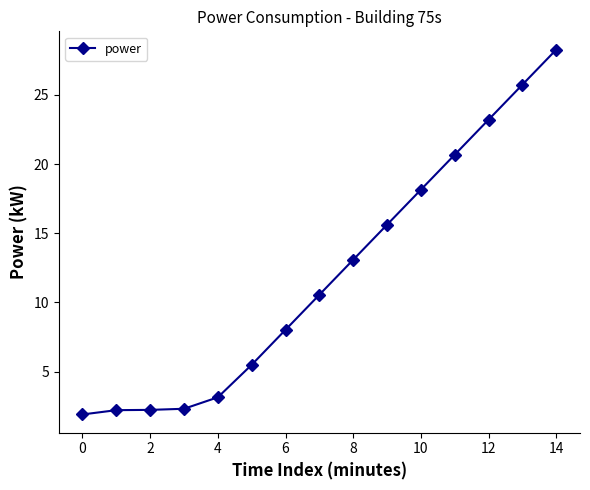

What is the greatest value displayed?

28.3